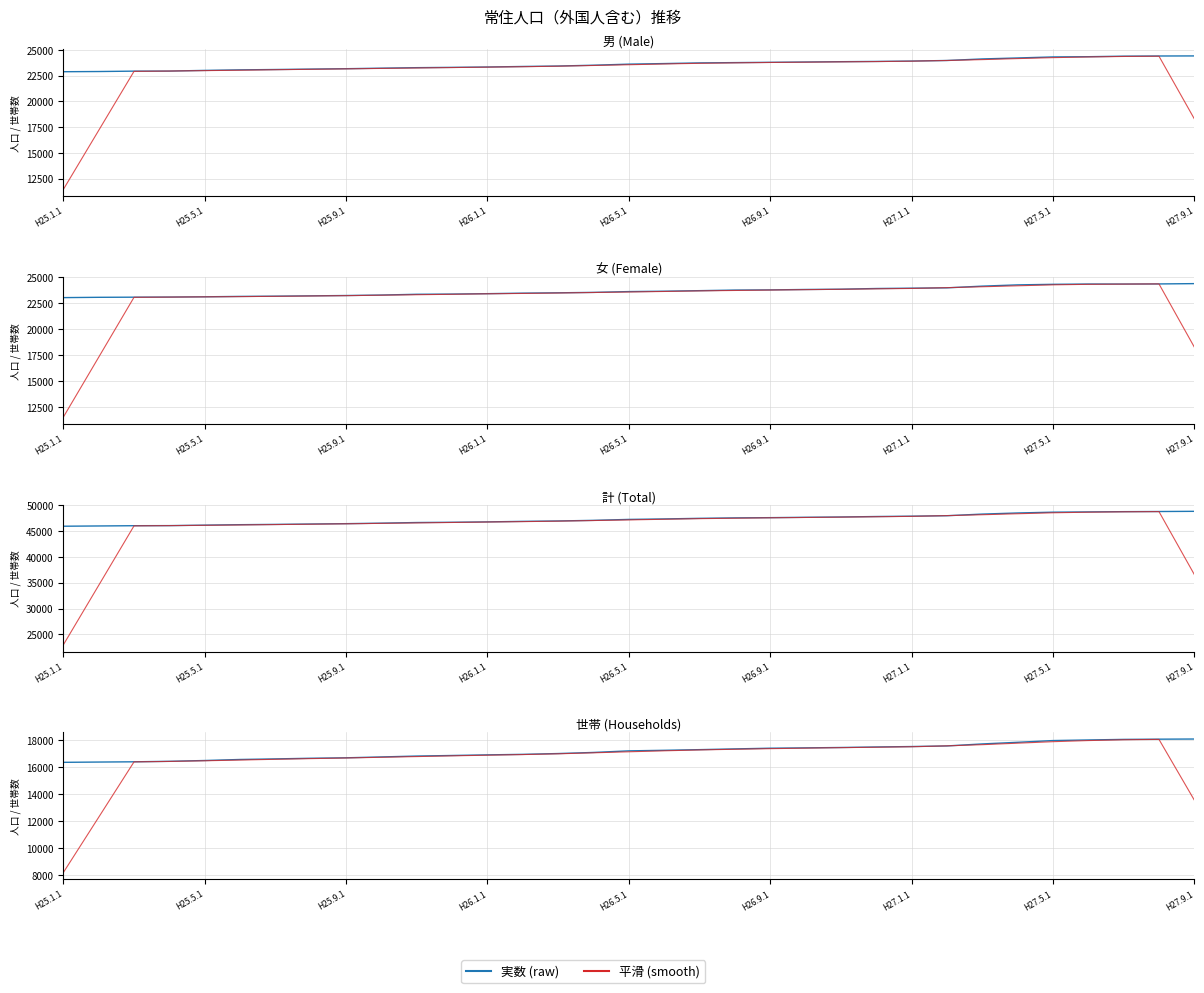

How many lines are shown in the chart?

2